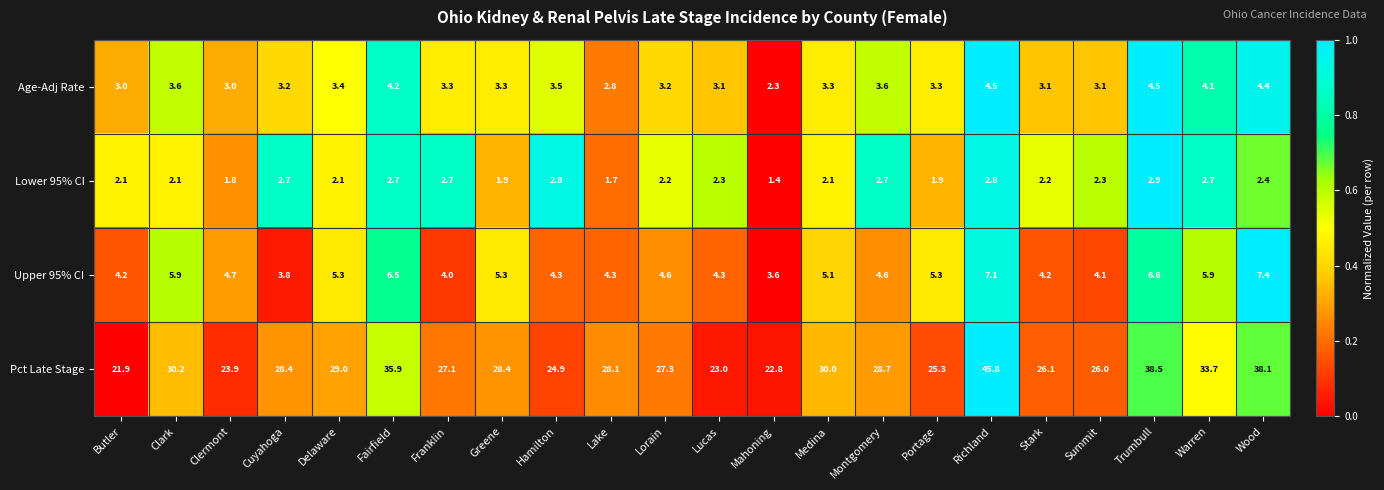

How many data points does each series have?

22